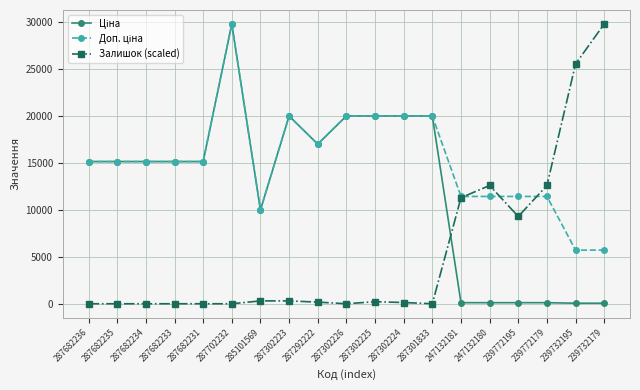

The Залишок (scaled) series shows 12075.4 at 287682236. True or false?

False